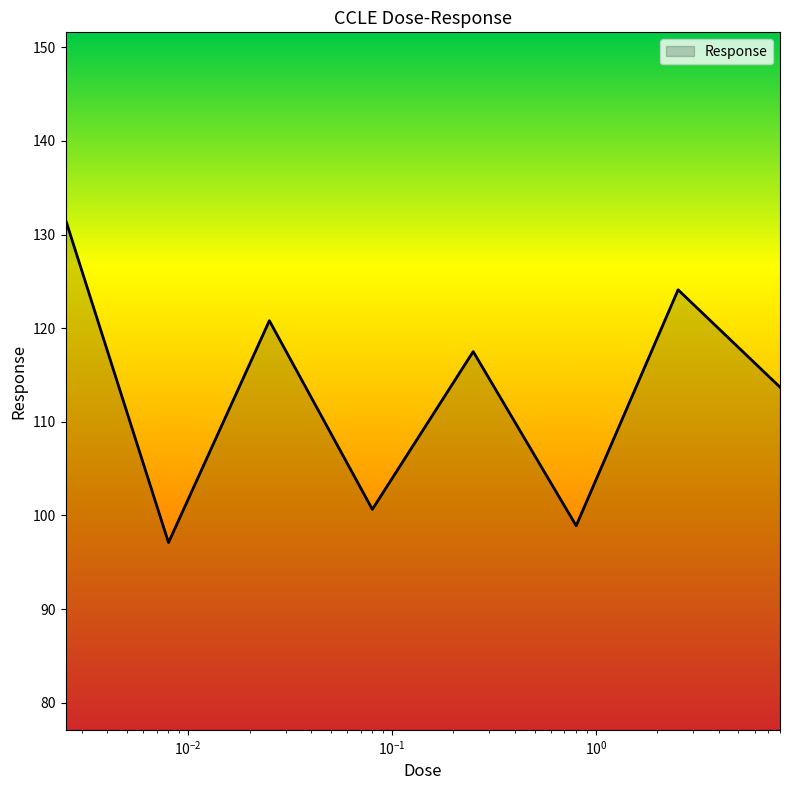

Reading right to left, what are all the values shown in this chart?

113.7	124.1	98.9	117.5	100.7	120.8	97.1	131.6